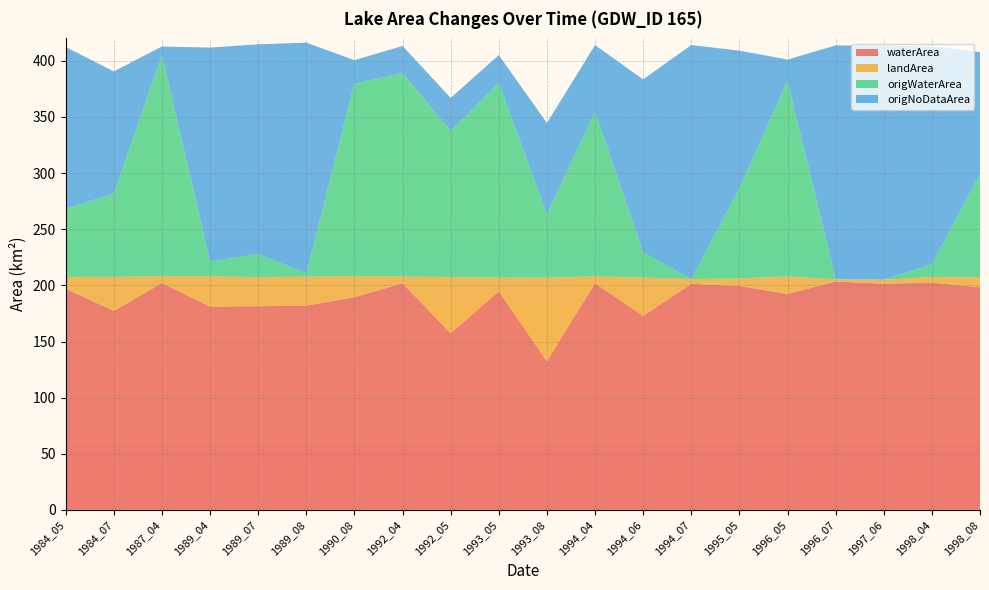

Reading left to right, extract all data points from this chart.

waterArea: 1984_05=197.0	1984_07=177.2	1987_04=202.1	1989_04=181.1	1989_07=181.4	1989_08=181.9	1990_08=189.4	1992_04=201.9	1992_05=157.2	1993_05=194.7	1993_08=132.5	1994_04=201.9	1994_06=172.8	1994_07=201.3	1995_05=199.4	1996_05=192.4	1996_07=203.5	1997_06=201.4	1998_04=202.5	1998_08=198.3
landArea: 1984_05=10.5	1984_07=30.3	1987_04=6.2	1989_04=27.0	1989_07=25.9	1989_08=25.8	1990_08=18.8	1992_04=6.0	1992_05=50.2	1993_05=12.2	1993_08=74.4	1994_04=6.1	1994_06=34.2	1994_07=4.3	1995_05=6.7	1996_05=15.6	1996_07=1.9	1997_06=3.7	1998_04=5.0	1998_08=9.0
origWaterArea: 1984_05=60.8	1984_07=74.2	1987_04=197.1	1989_04=13.2	1989_07=20.5	1989_08=3.1	1990_08=171.6	1992_04=181.3	1992_05=130.0	1993_05=173.3	1993_08=56.5	1994_04=146.9	1994_06=22.1	1994_07=0.0	1995_05=80.4	1996_05=174.3	1996_07=0.4	1997_06=0.0	1998_04=11.3	1998_08=91.9
origNoDataArea: 1984_05=144.1	1984_07=108.8	1987_04=7.5	1989_04=190.6	1989_07=186.9	1989_08=205.3	1990_08=20.9	1992_04=24.1	1992_05=29.6	1993_05=25.0	1993_08=81.3	1994_04=59.1	1994_06=154.4	1994_07=208.4	1995_05=122.5	1996_05=18.9	1996_07=207.9	1997_06=208.4	1998_04=194.1	1998_08=108.6